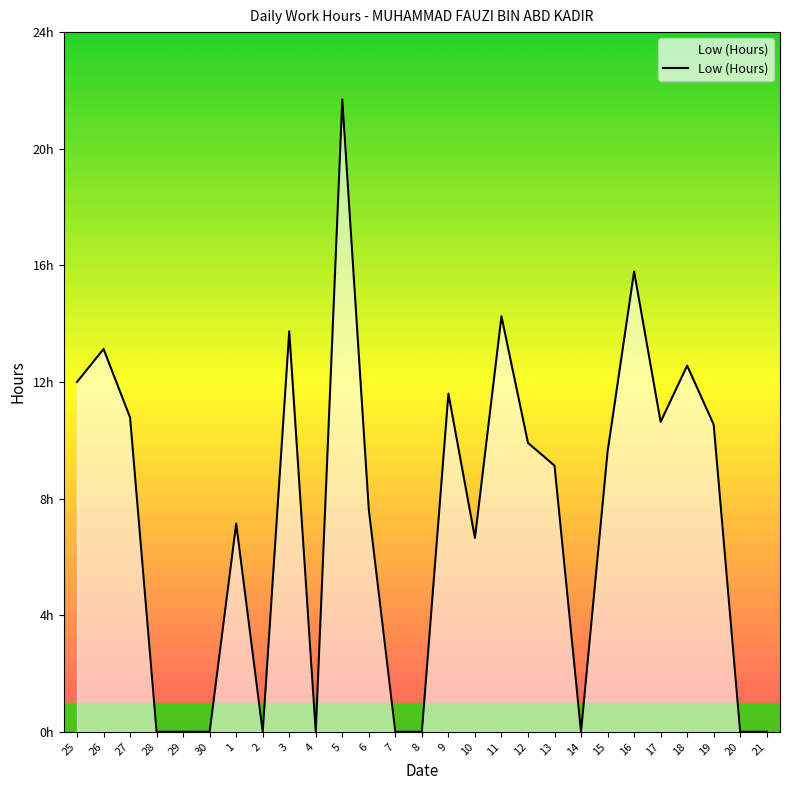

Reading left to right, what are all the values shown in this chart?

12.0	13.1	10.8	0.0	0.0	0.0	7.1	0.0	13.7	0.0	21.7	7.6	0.0	0.0	11.6	6.7	14.2	9.9	9.1	0.0	9.6	15.8	10.6	12.6	10.5	0.0	0.0